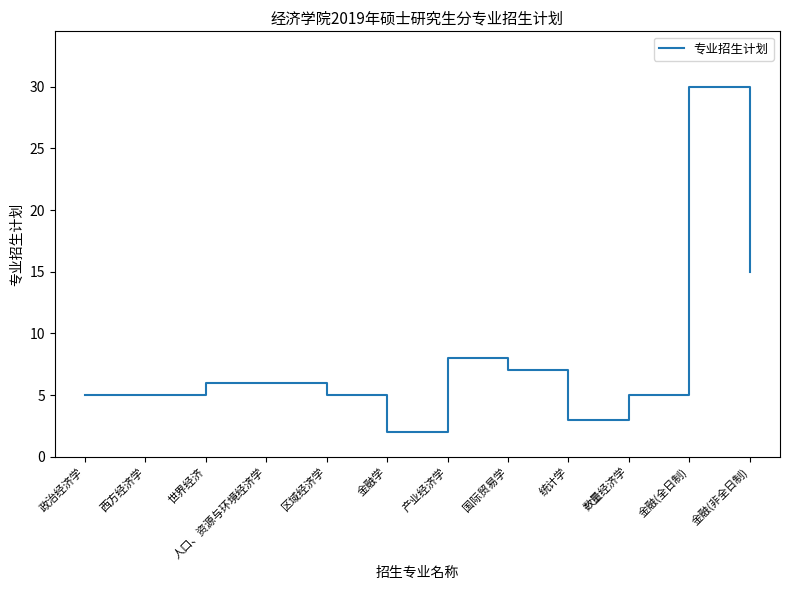

The value at 统计学 is 3. True or false?

True